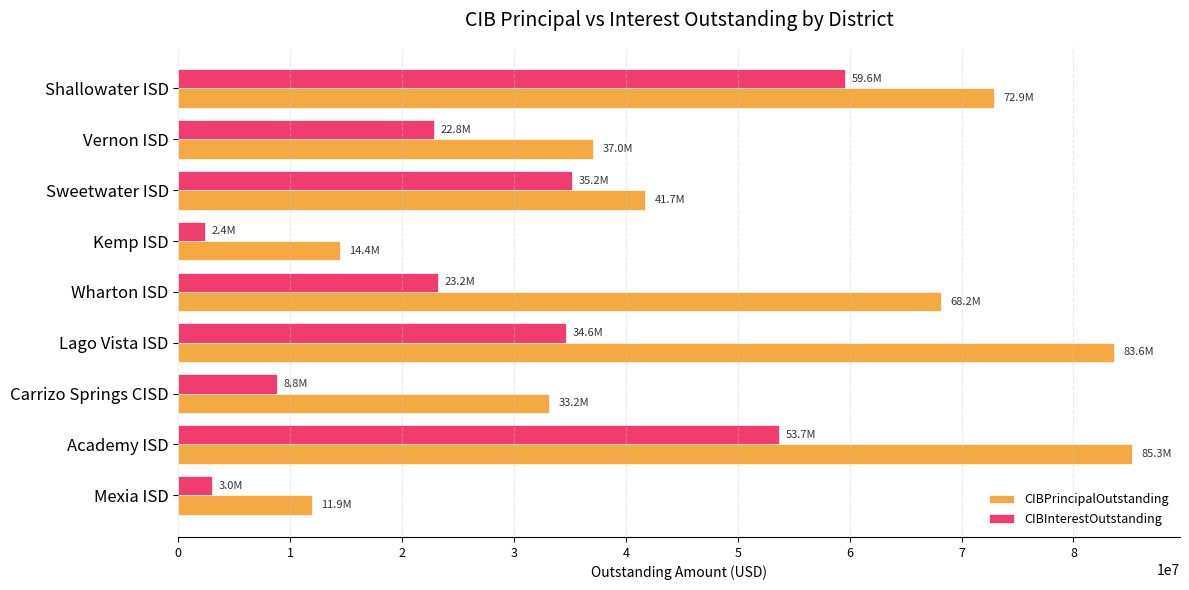

The CIBPrincipalOutstanding series shows 85260000.0 at Academy ISD. True or false?

True